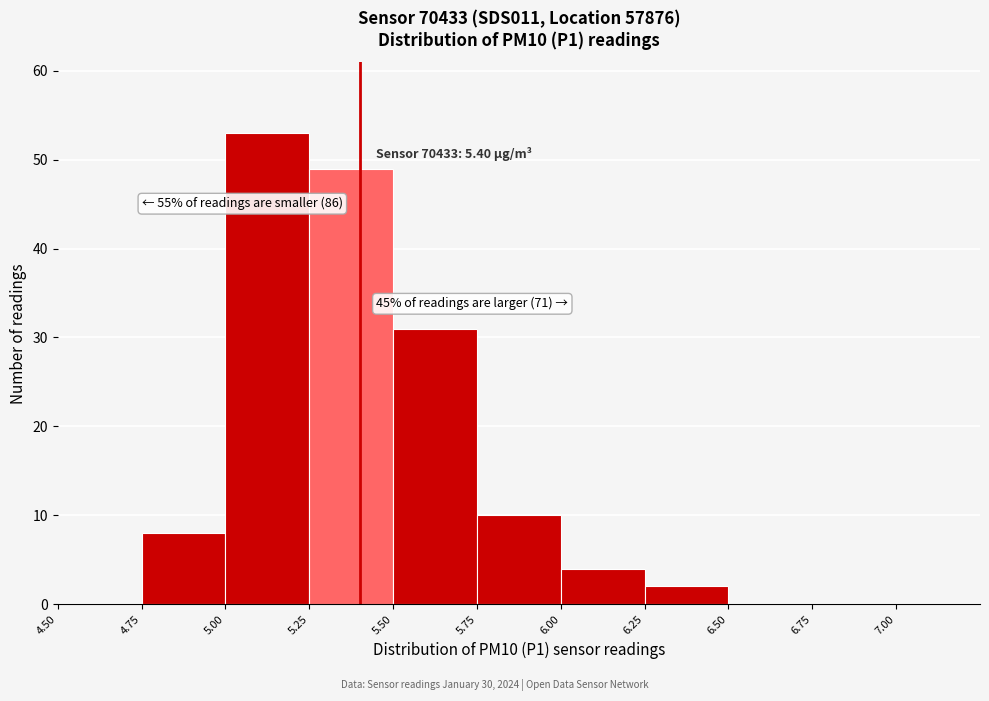

Over which range of the x-axis is the bar tallest?

5.00 to 5.25